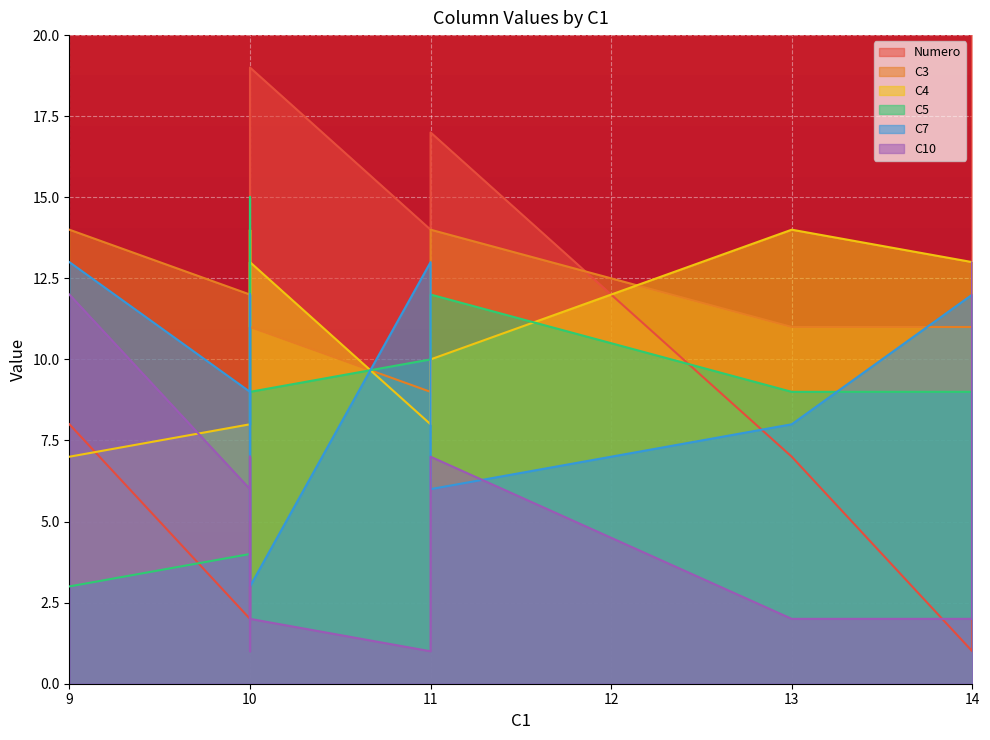

Read the C10 value at 11, to the nearest 5.

5